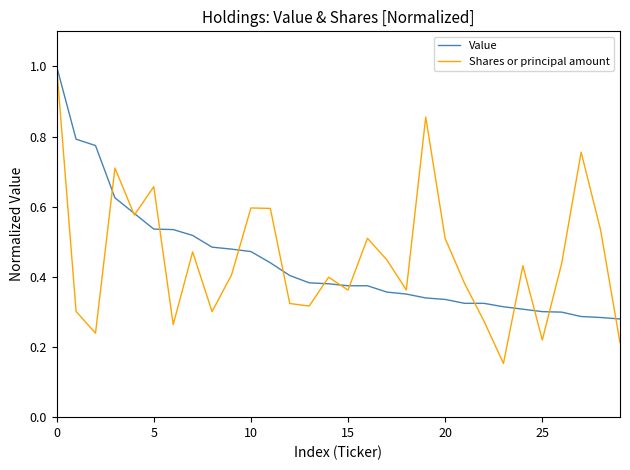

Which series has the largest range (max minus min)?

Shares or principal amount